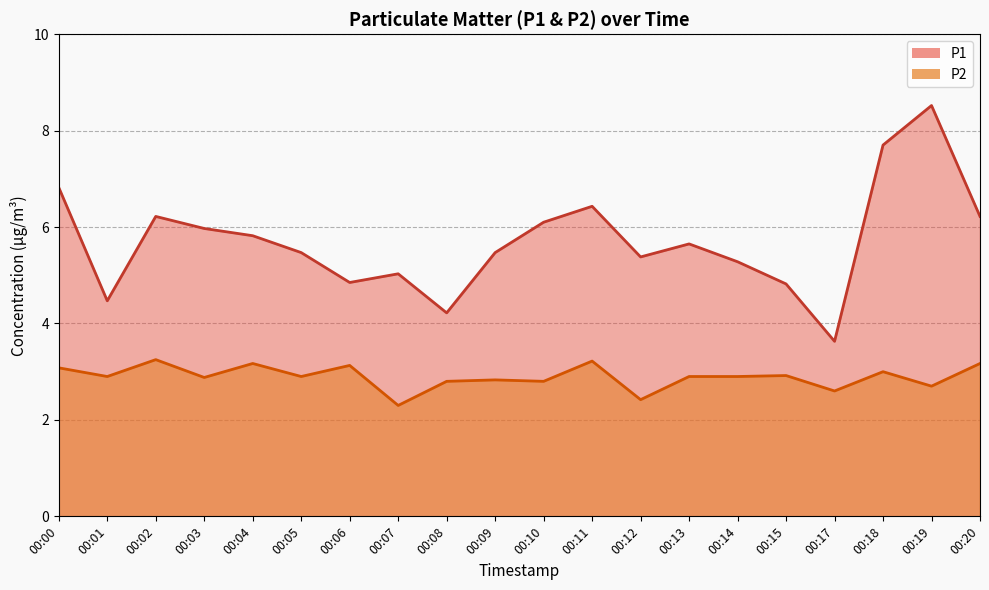

At which label does P2 reach its minimum?

00:07